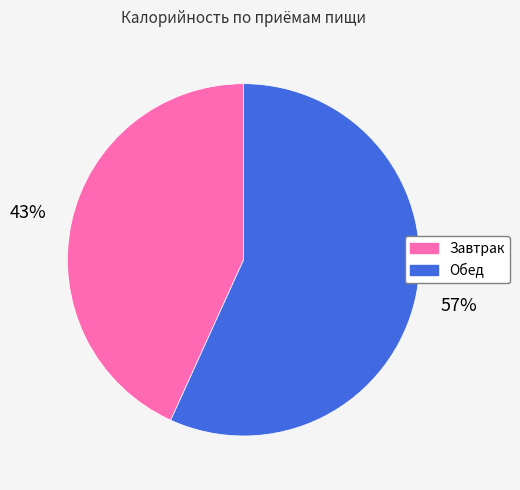

Combined, do Завтрак and Обед account for over 50%?

Yes